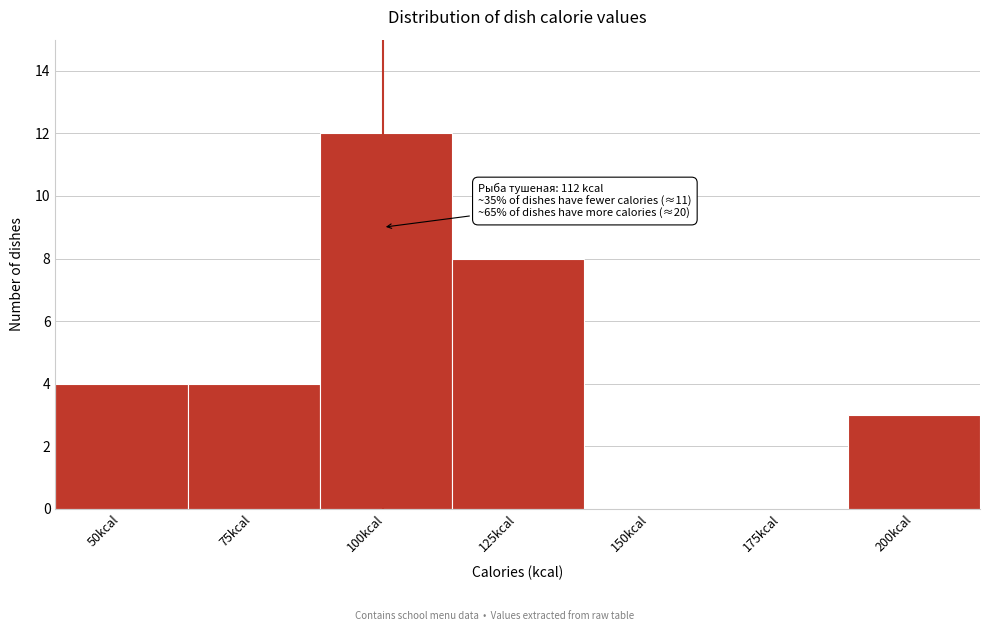

Reading left to right, transcribe all the data shown in this chart.

50kcal=4	75kcal=4	100kcal=12	125kcal=8	150kcal=0	175kcal=0	200kcal=3